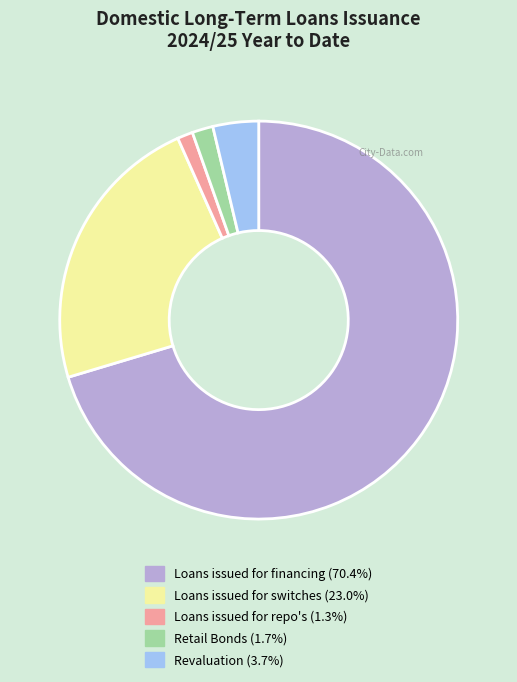

Which slice is the largest?

Loans issued for financing